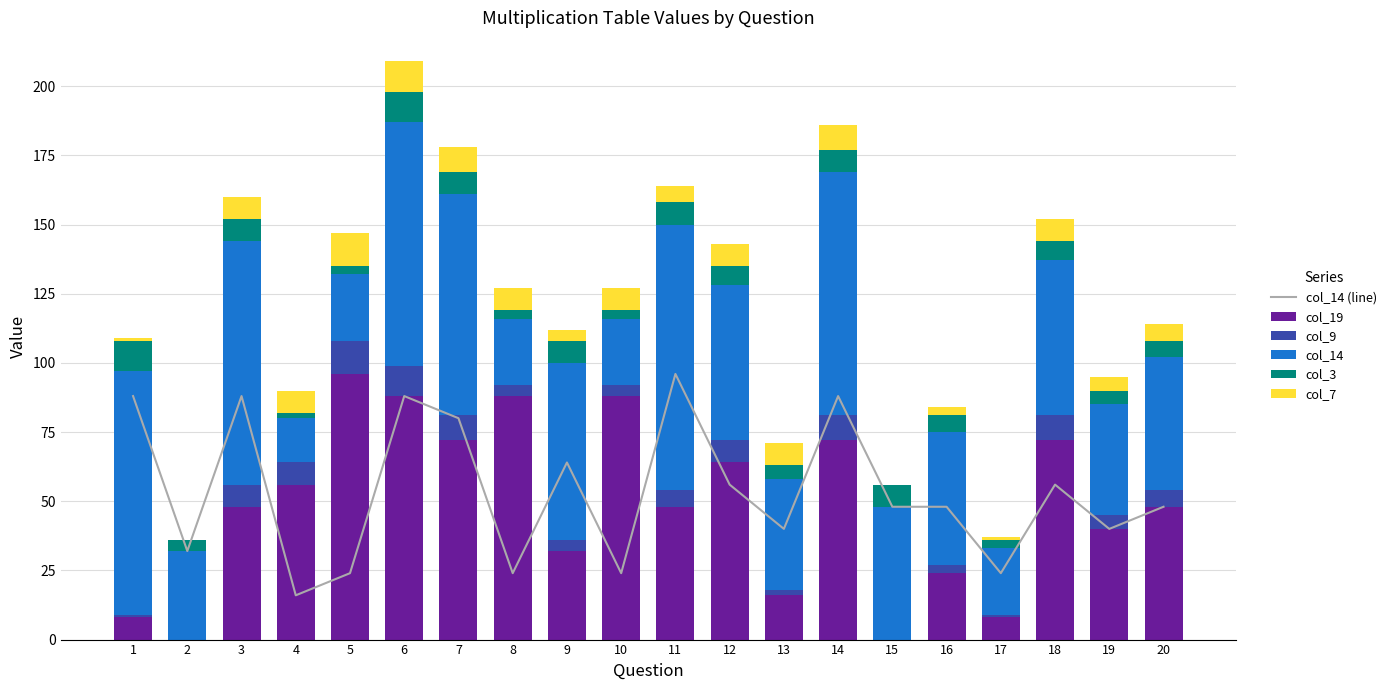

Is it true that col_3 equals 6 at 16?

True